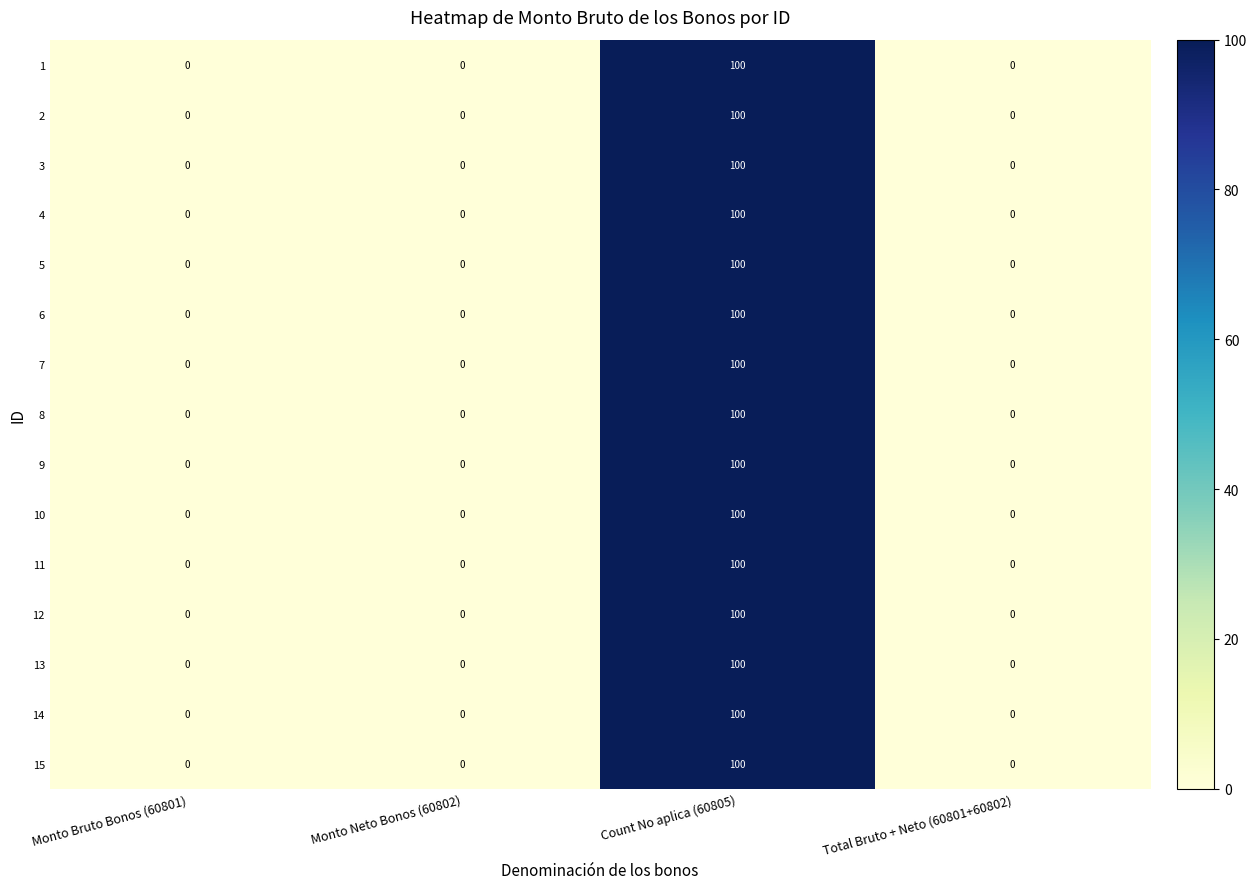

What is the sum of all 7 values?

100